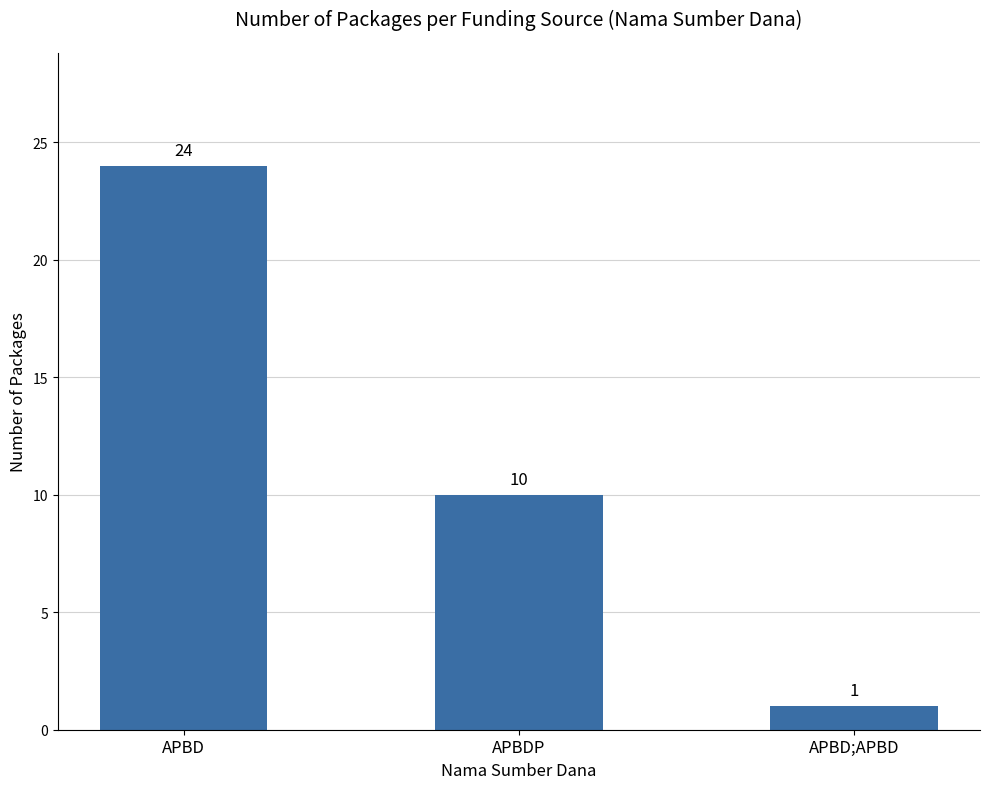

Reading left to right, transcribe all the data shown in this chart.

24	10	1